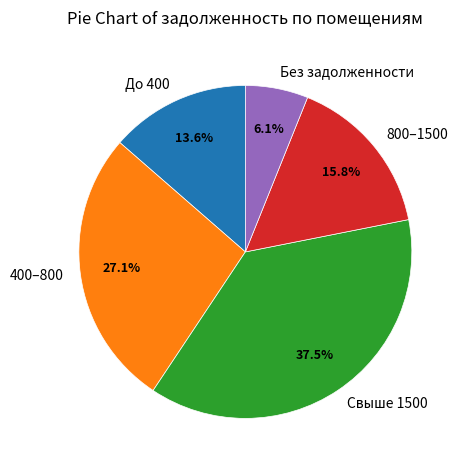

What is the ratio of the value at 800–1500 to the value at Без задолженности?

2.6